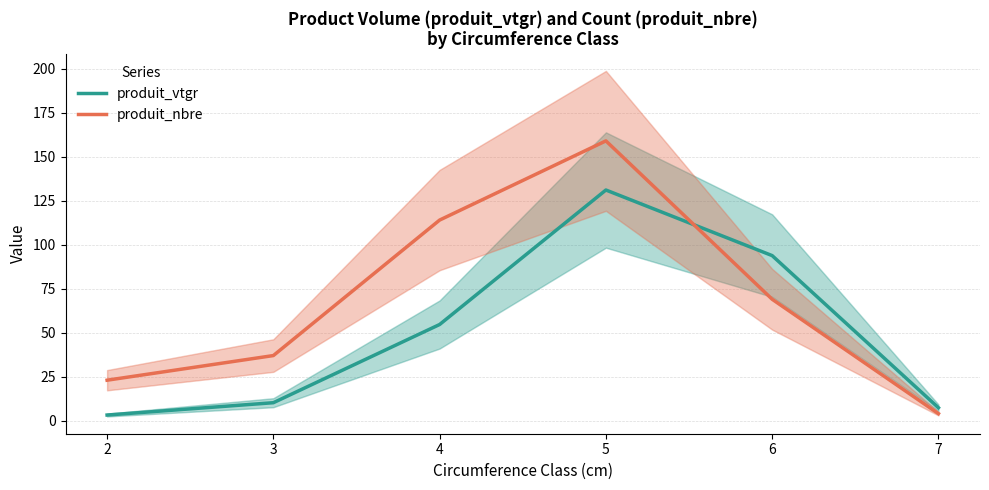

What are all the series names shown in the legend?

produit_vtgr, produit_nbre